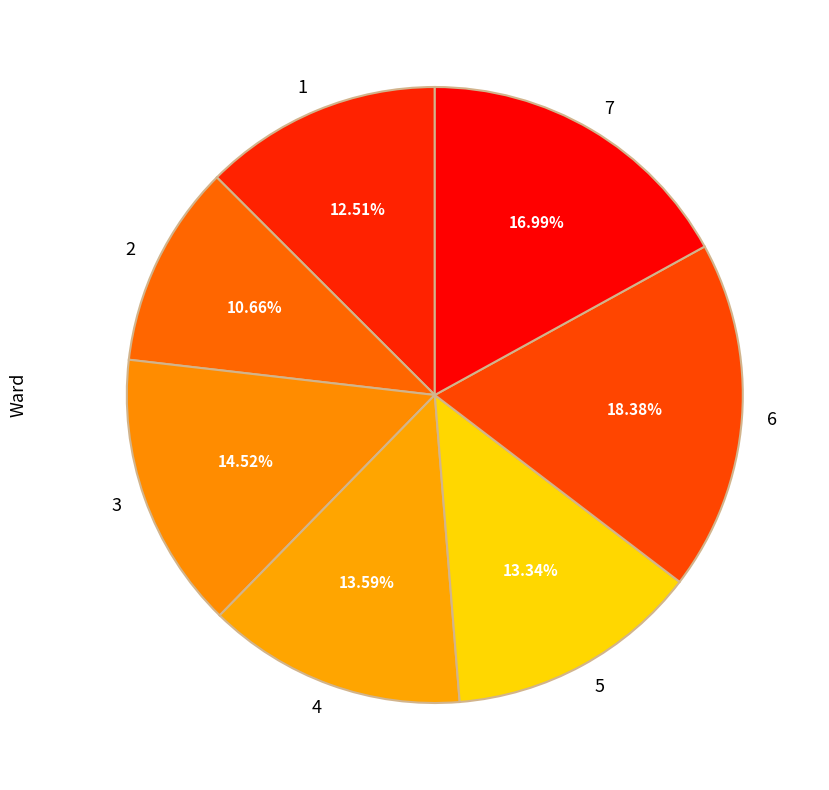

What percentage is the 2 slice, to the nearest percent?

11%